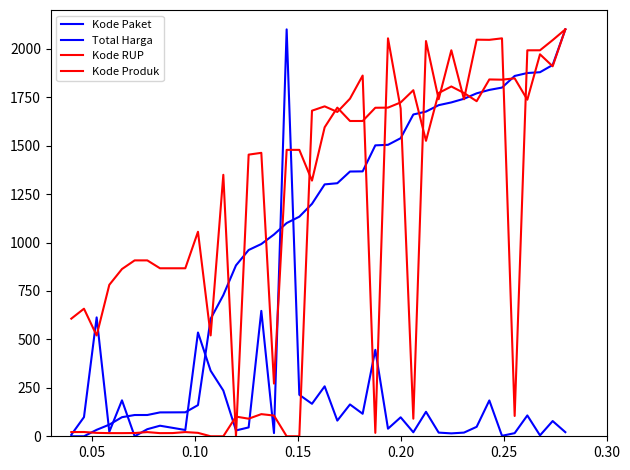

Is this an area chart (filled region under the line)?

No